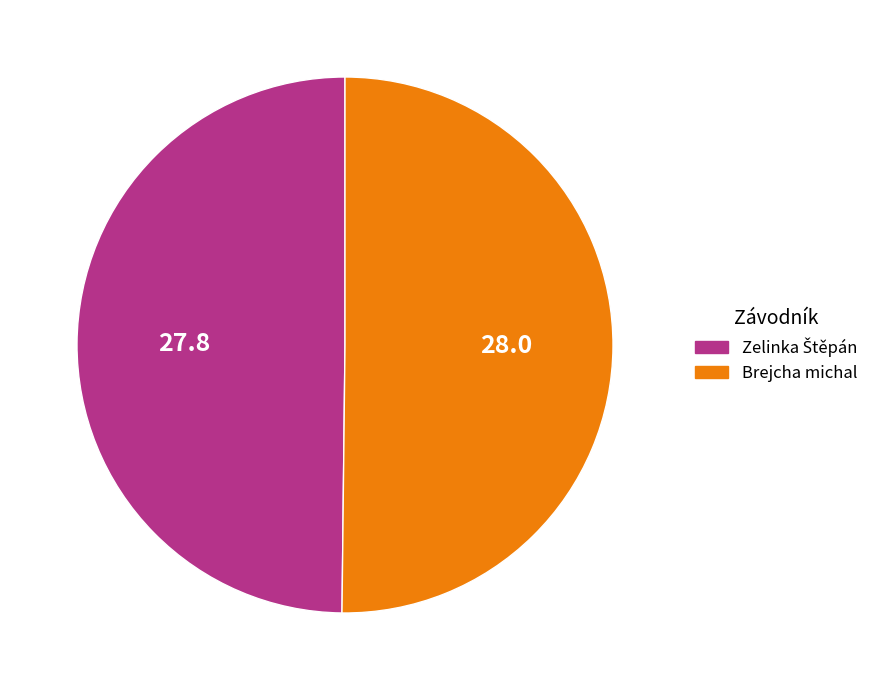

True or false: Brejcha michal accounts for 60% of the total.

False